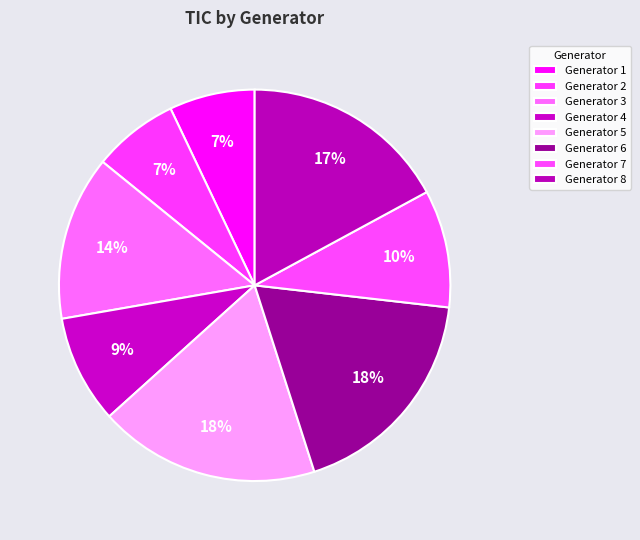

How many segments does this pie chart have?

8